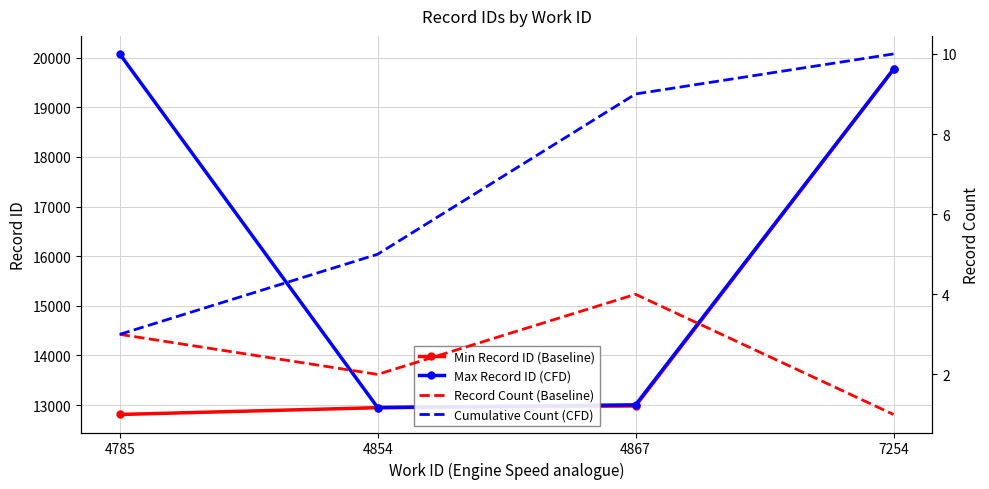

How many lines are shown in the chart?

4